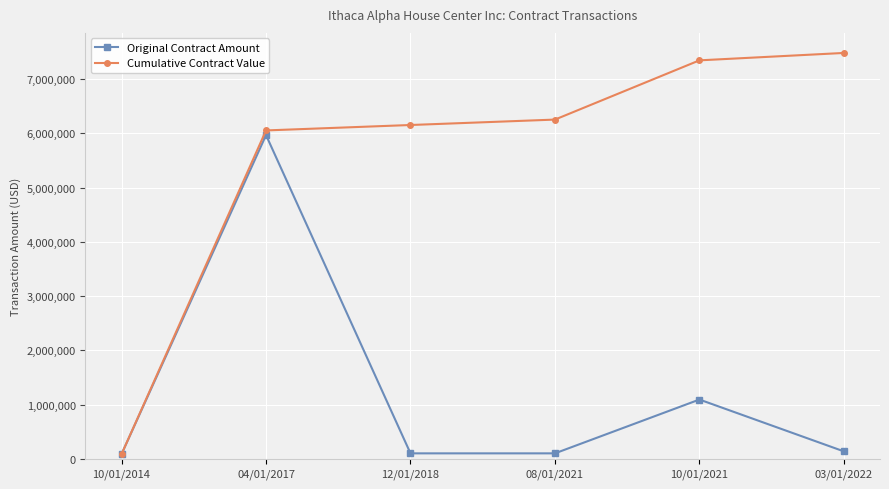

What is the sum of all Cumulative Contract Value values?

33373293